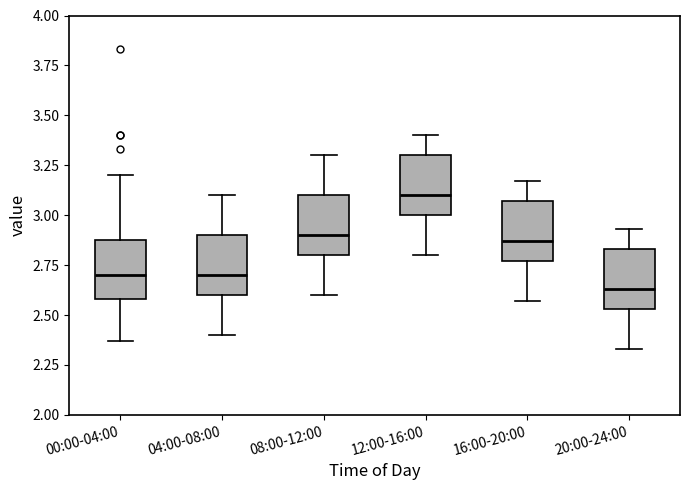

Where is the upper edge of the box for 20:00-24:00 on the y-axis? The values are not printed on the chart, so give them approximately, as read against the axis.

2.85